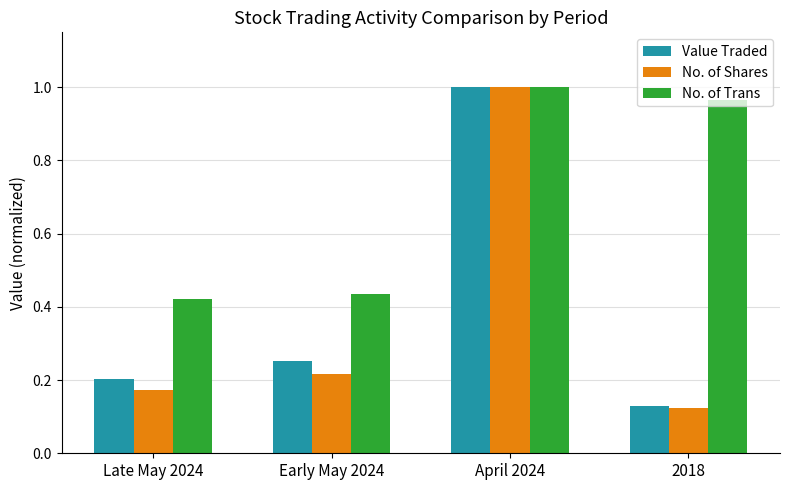

What is the difference between the second highest and second lowest values in the No. of Trans series?

0.5